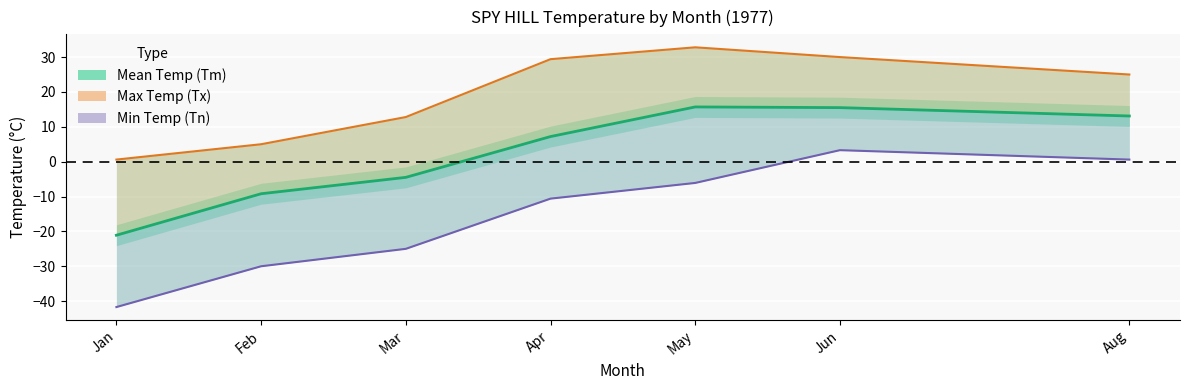

Which series has the widest spread of values?

Min Temp (Tn)